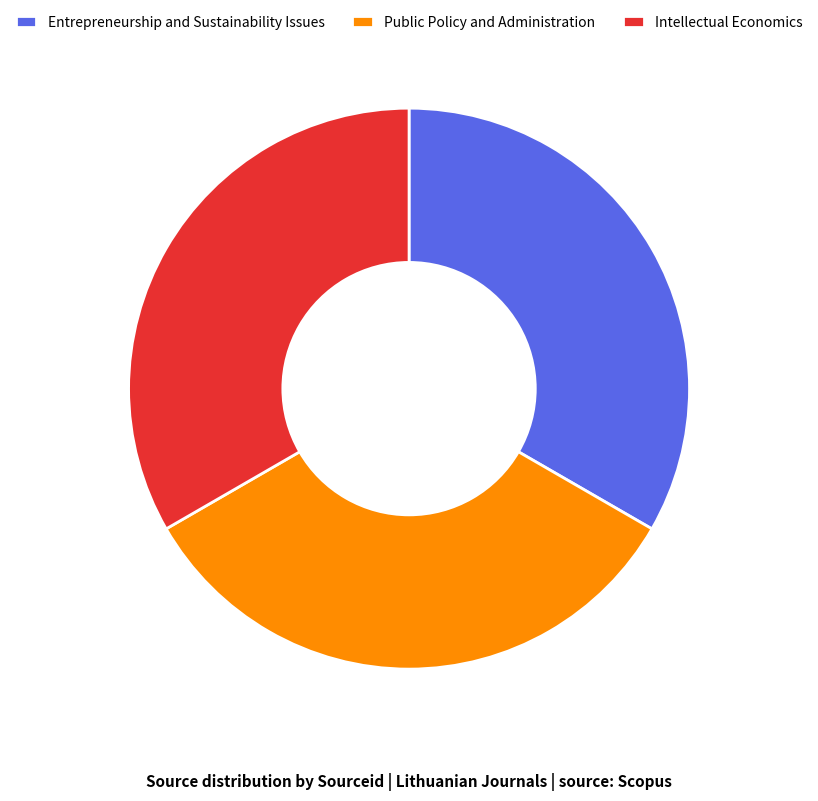

Is it true that Entrepreneurship and Sustainability Issues is 27% of the pie?

False